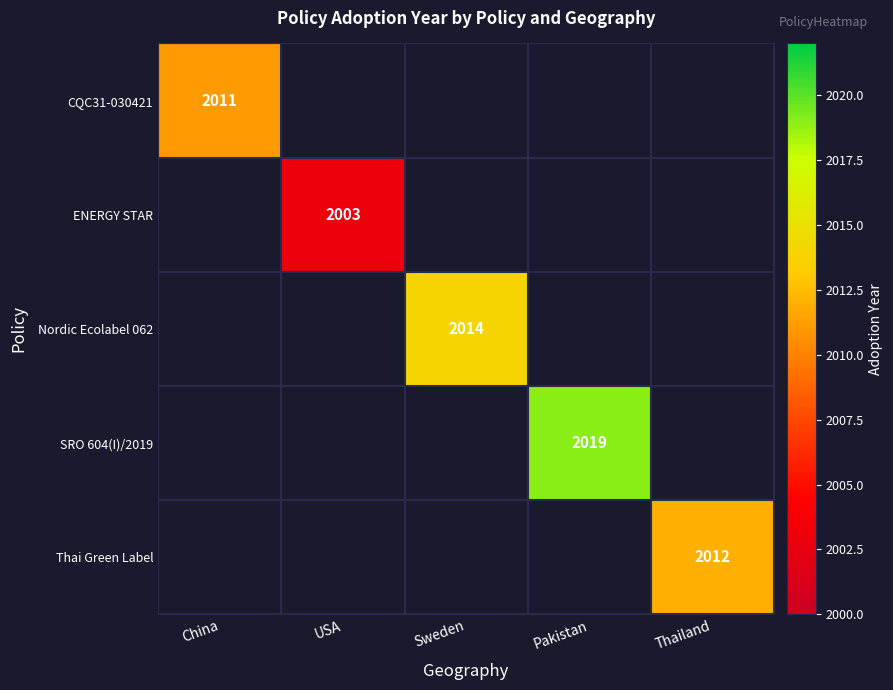

The value of SRO 604(I)/2019 at Pakistan is 2019. True or false?

True